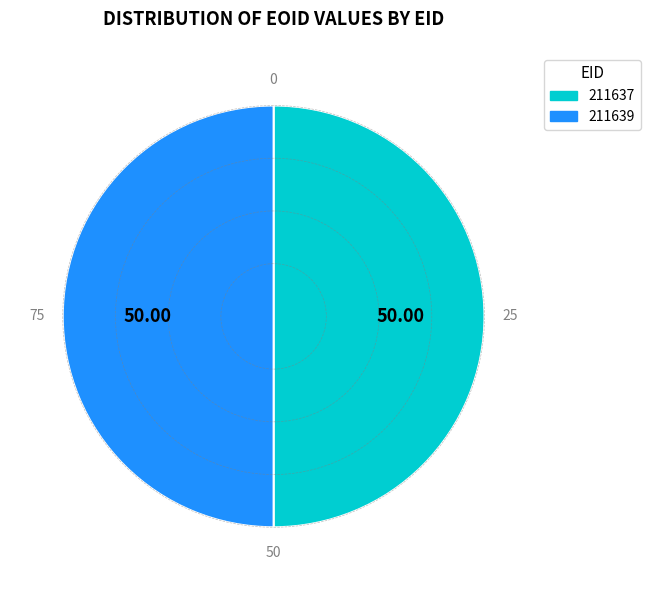

Approximately how many times larger is the value at 211639 compared to 211637?

1.0